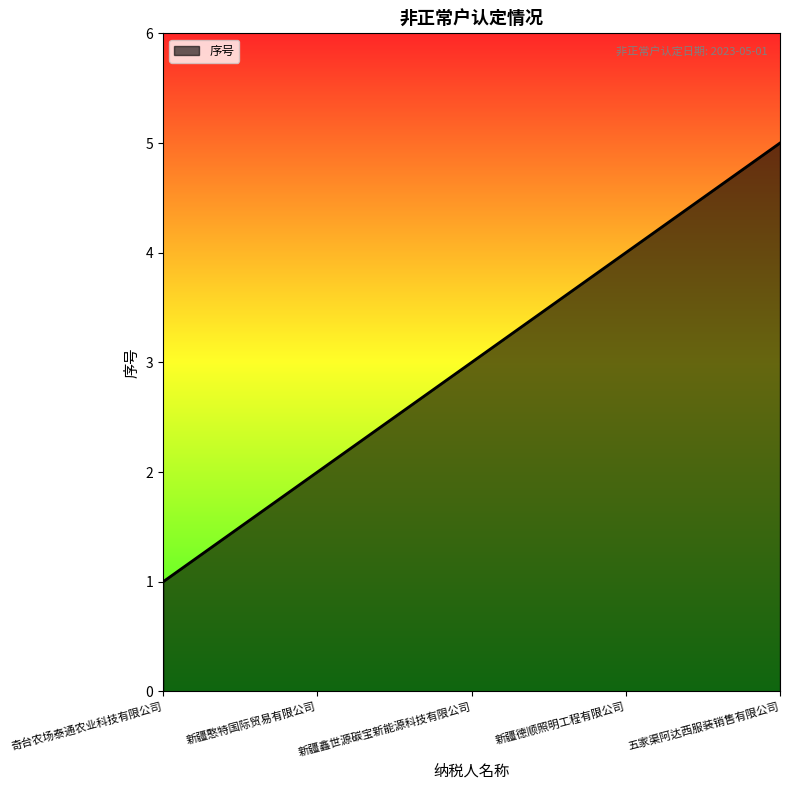

True or false: the data shows 1 at 新疆鑫世源碳宝新能源科技有限公司.

False